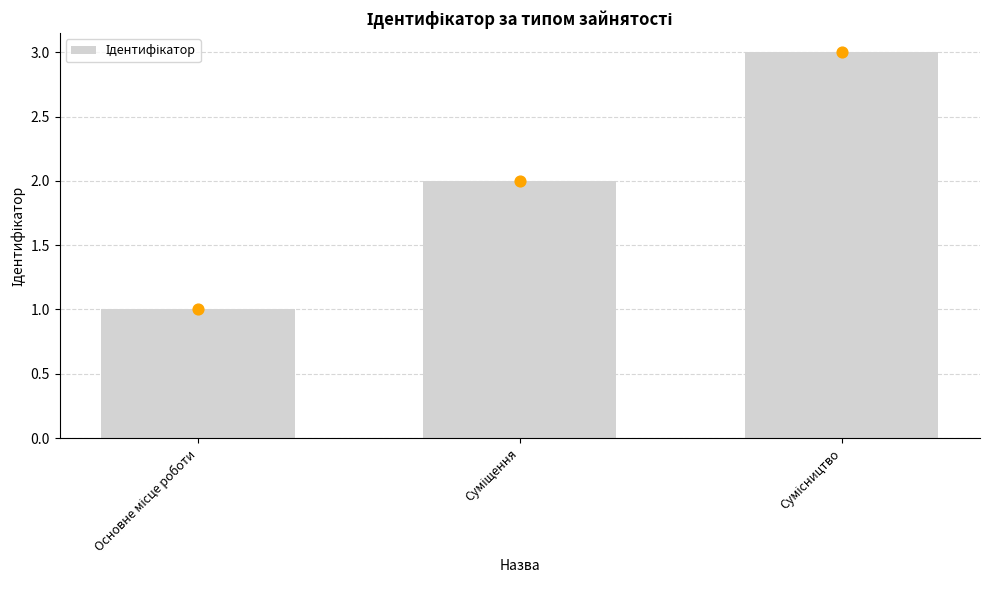

What is the ratio of the value at Основне місце роботи to the value at Суміщення?

0.5